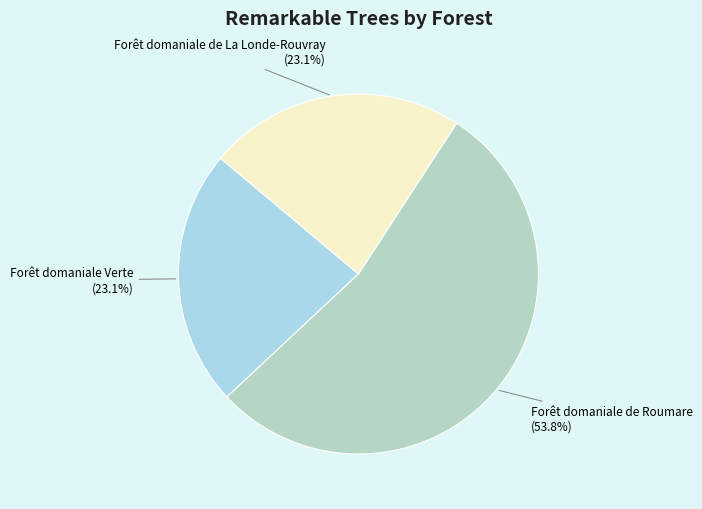

Combined, what portion of the pie is Forêt domaniale de Roumare and Forêt domaniale de La Londe-Rouvray?

76.9%